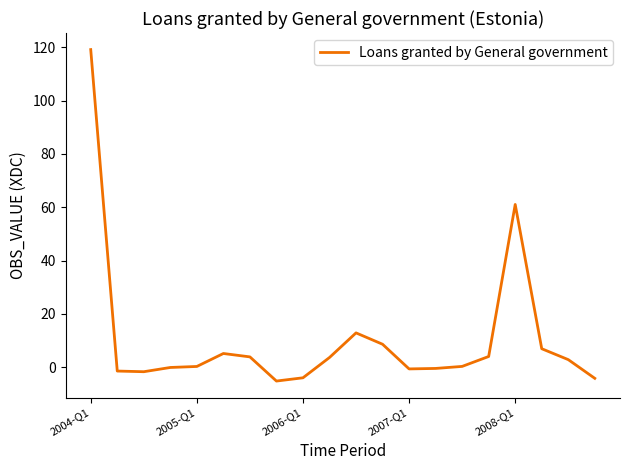

What is the maximum value shown in the chart?

119.1